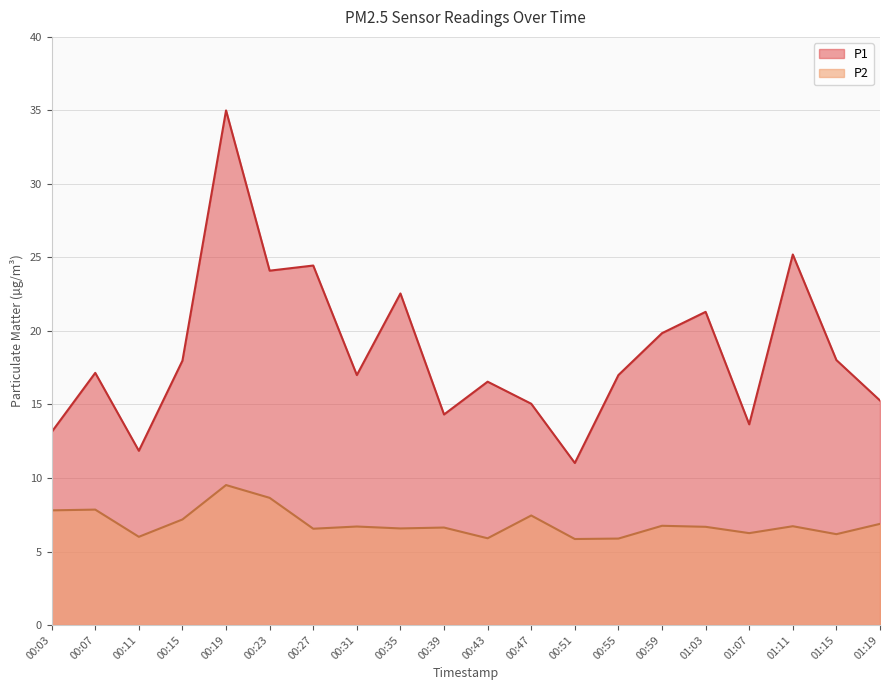

What is the maximum value shown in the chart?

35.0